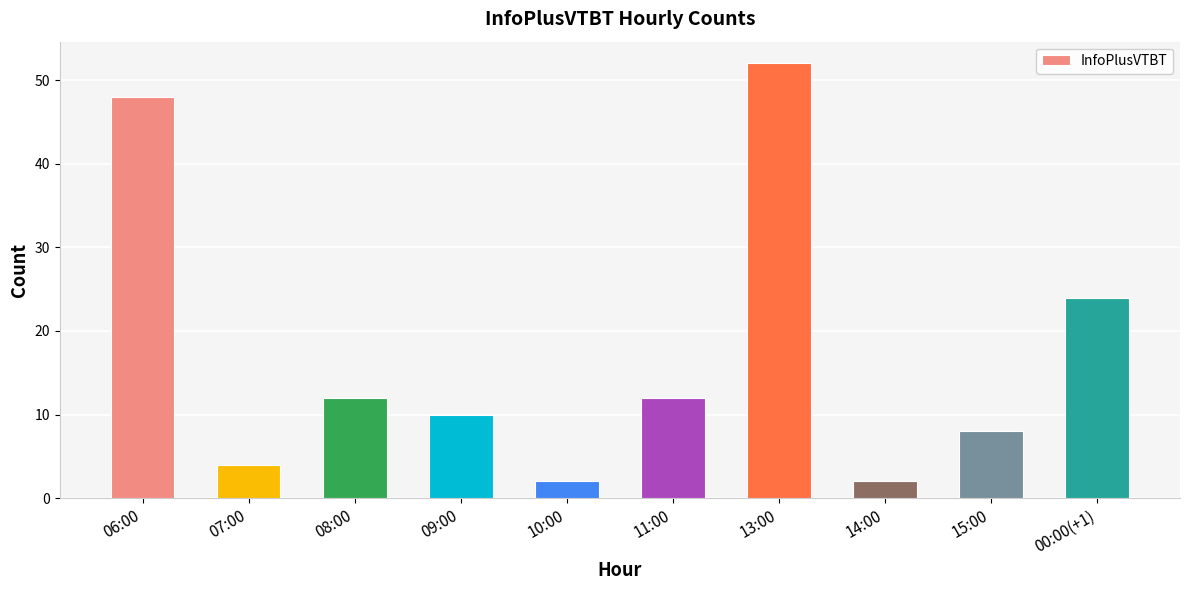

What is the label of the 7th bar from the right?

09:00